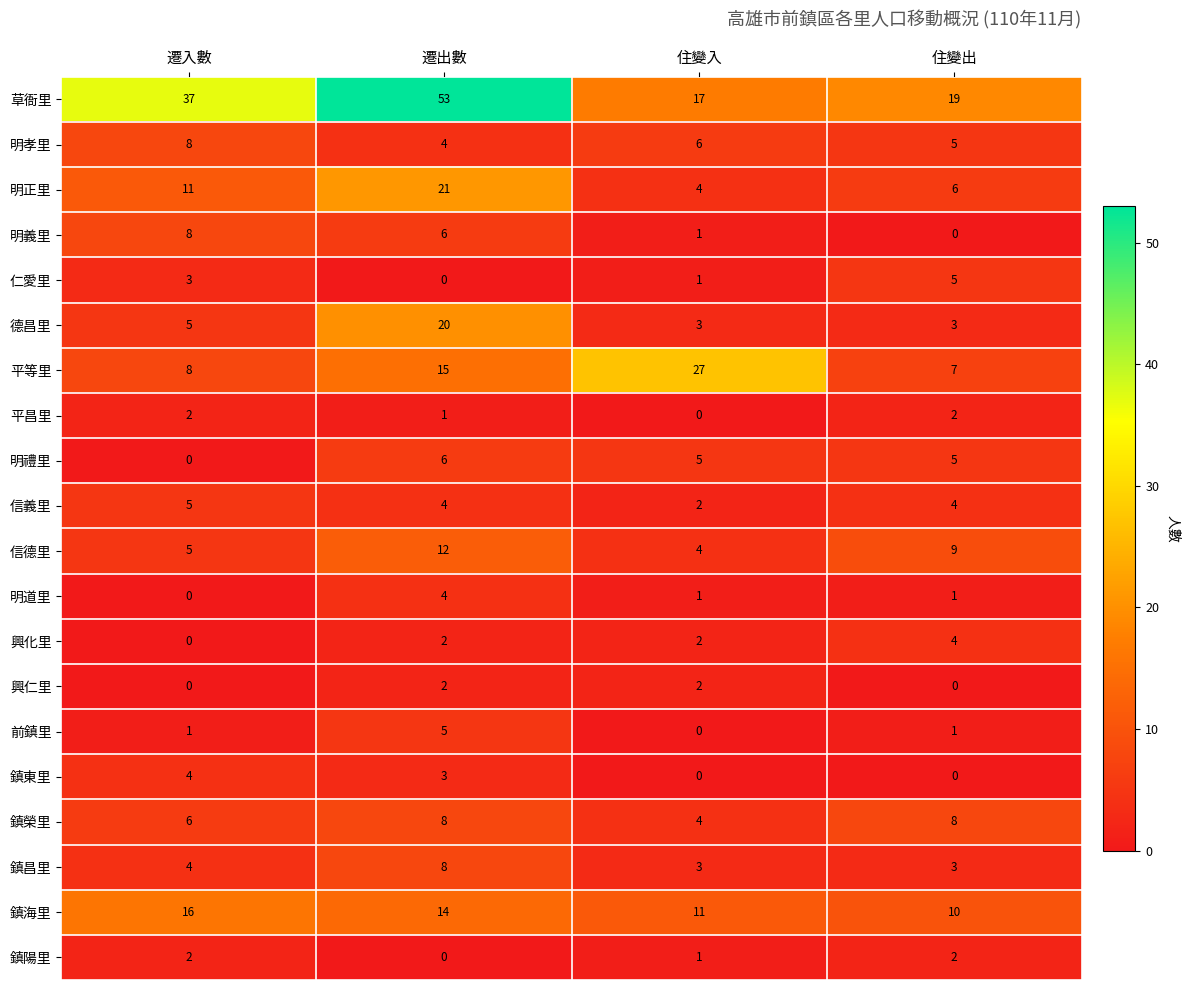

What is the difference between the second highest and minimum values in the 明禮里 series?

5